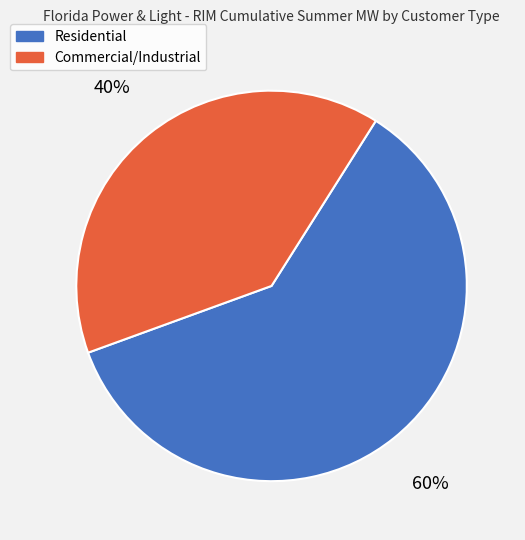

Is it true that Commercial/Industrial is 26% of the pie?

False